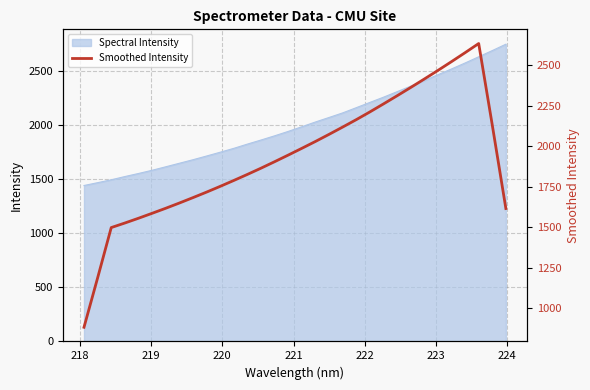

What is the minimum value for Spectral Intensity?

1442.9